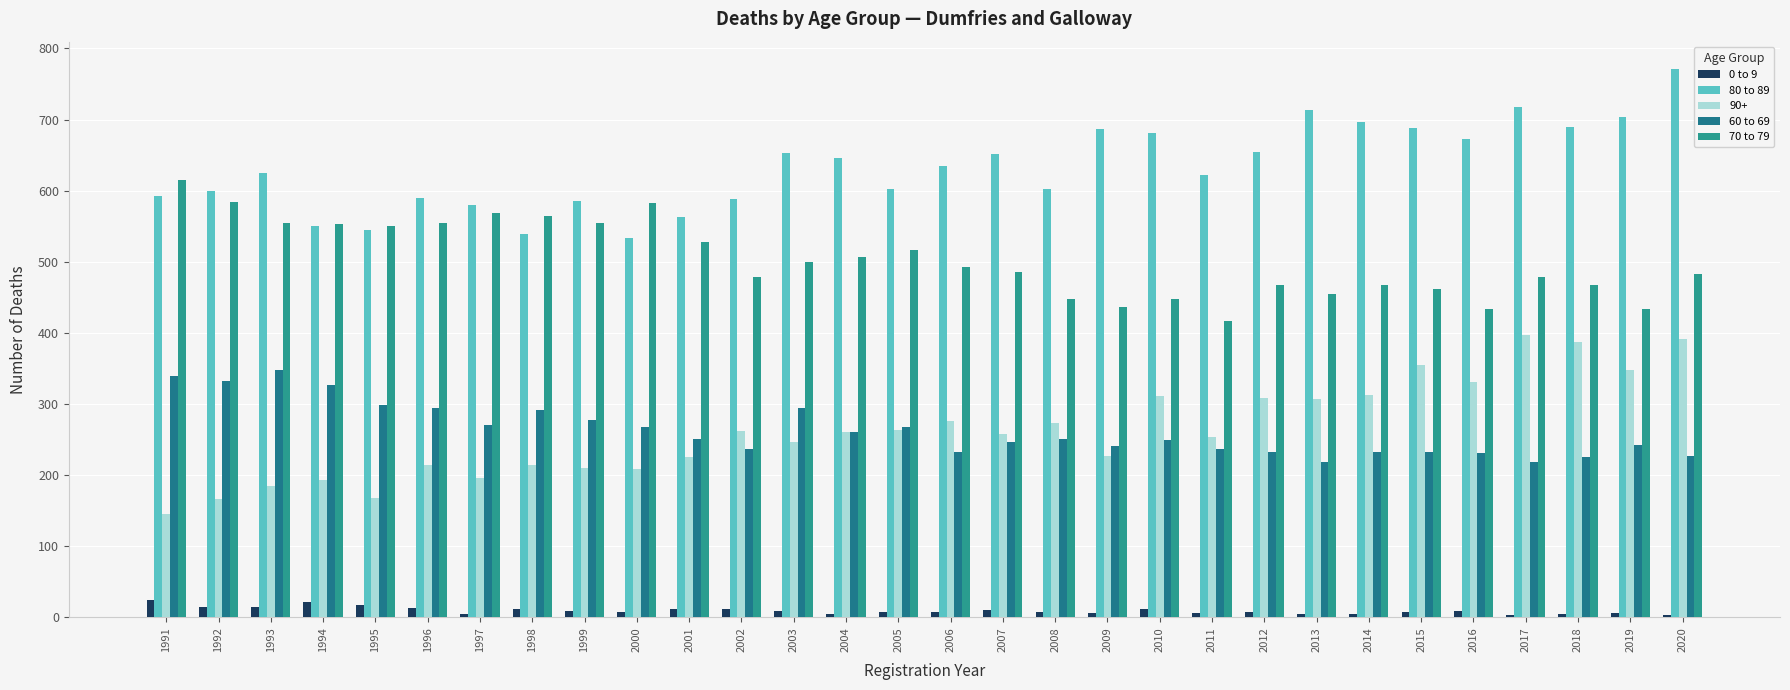

How many bars are there in each group?

5